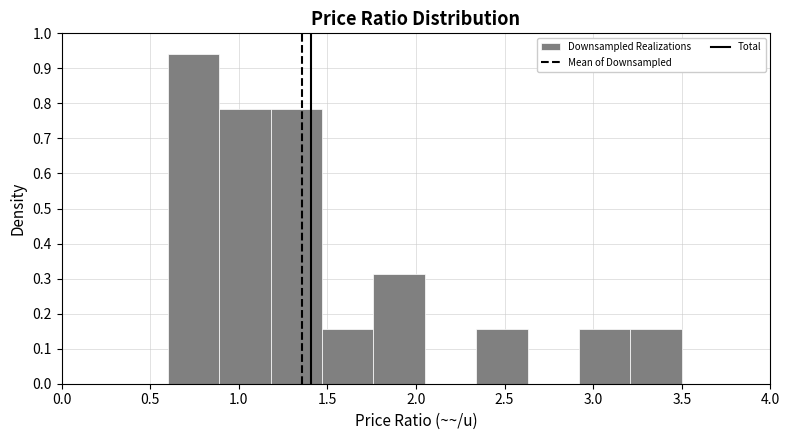

Reading left to right, list every bar in this chart as the range it spans on the x-axis followed by its height. Neither the bar edges nor the heights are printed on the chart, so give them approximately, as read against the axes.

0.60 to 0.89: 0.94
0.89 to 1.18: 0.78
1.18 to 1.47: 0.78
1.47 to 1.76: 0.16
1.76 to 2.05: 0.31
2.05 to 2.34: 0
2.34 to 2.63: 0.16
2.63 to 2.92: 0
2.92 to 3.21: 0.16
3.21 to 3.50: 0.16